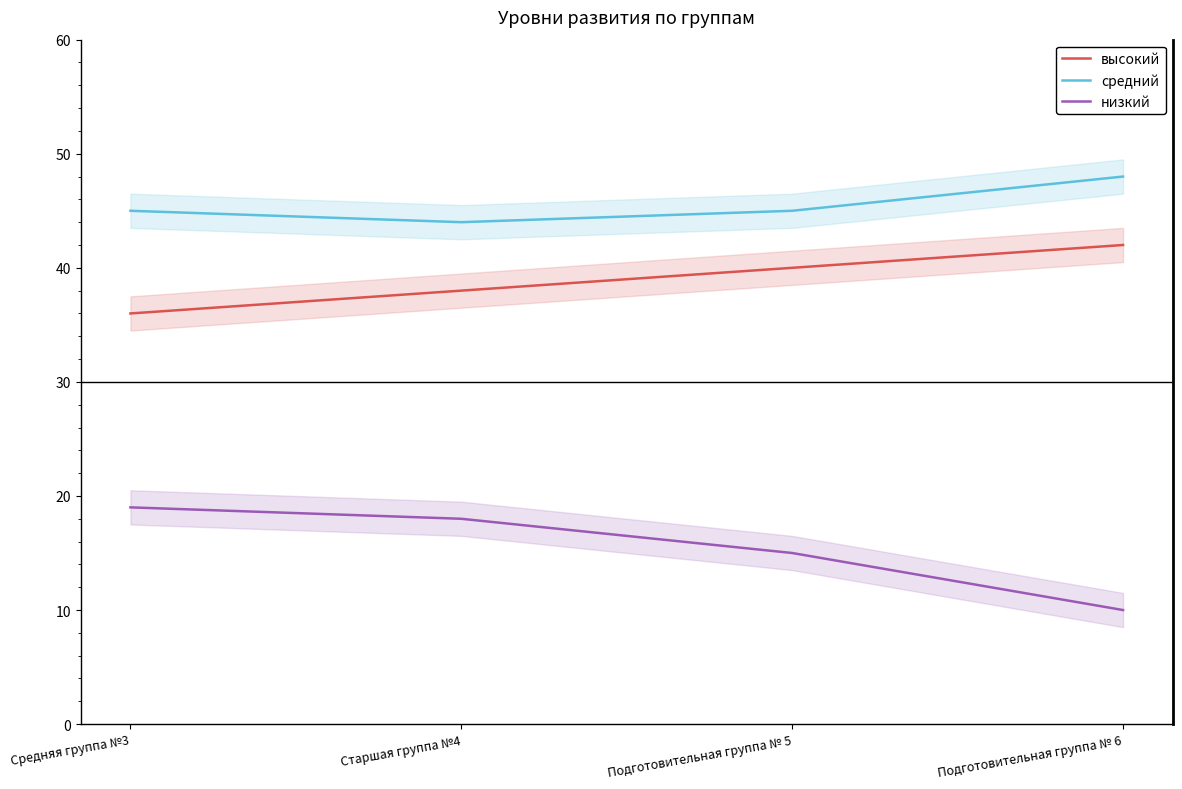

What is the highest value of the низкий series?

19